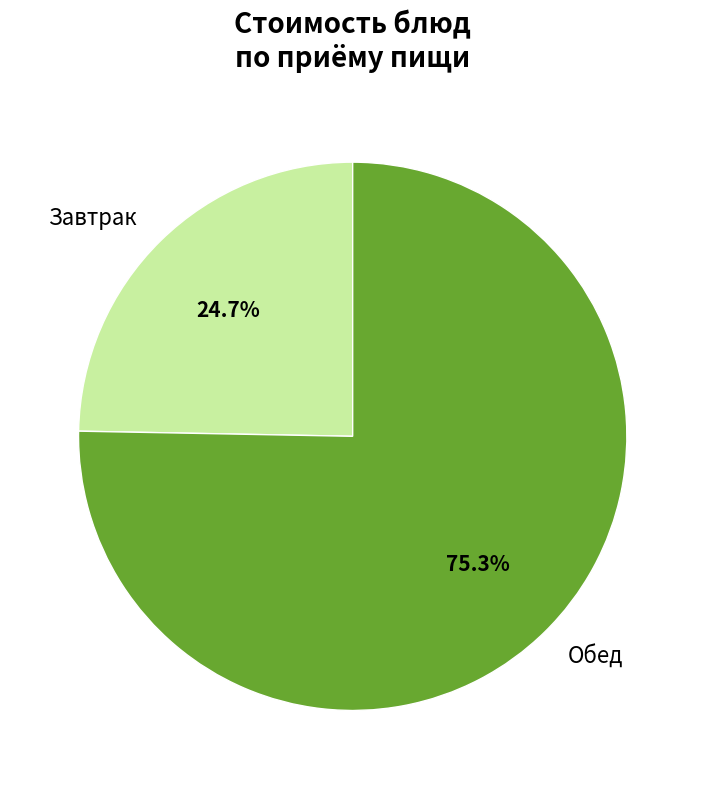

Is there a majority slice in this chart?

Yes